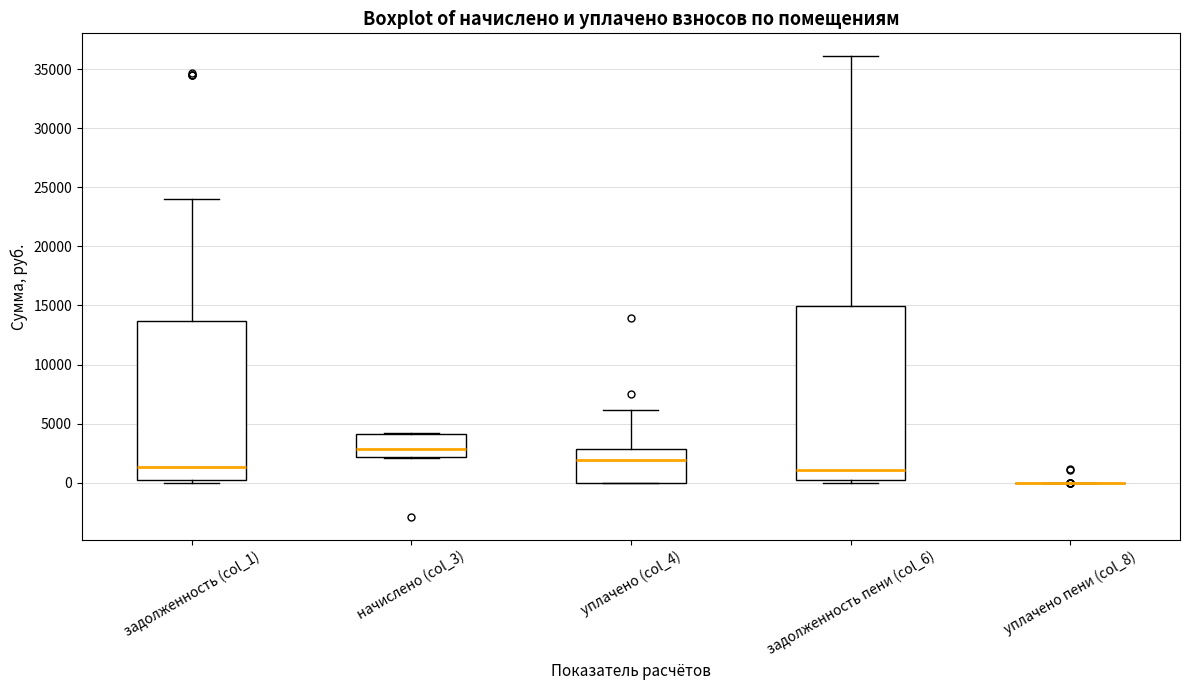

Reading left to right, read every box against the y-axis: the position of its median line, the range the box covers, and the ends of its whiskers. The values are not printed on the chart, so give them approximately, as read against the axis.

задолженность (col_1): median 1500, box 0 to 13500, whiskers 0 (just below the box's lower edge) to 24000
начислено (col_3): median 3000, box 2000 to 4000, whiskers 2000 to 4000
уплачено (col_4): median 2000, box 0 to 3000, whiskers 0 to 6000
задолженность пени (col_6): median 1000, box 0 to 15000, whiskers 0 (just below the box's lower edge) to 36000
уплачено пени (col_8): box collapsed to a line at 0, whiskers 0 to 0